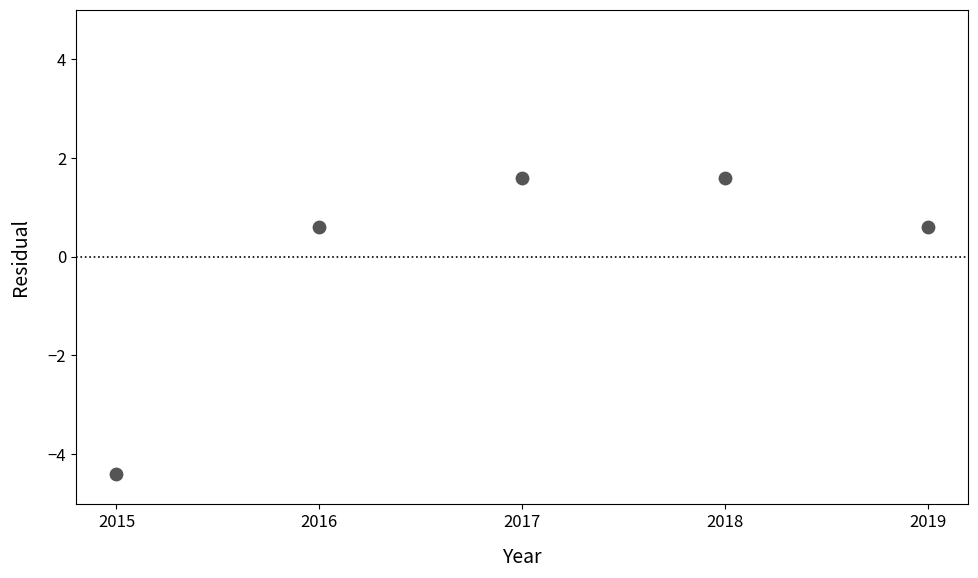

What is the range of X values (max minus min)?

4.0